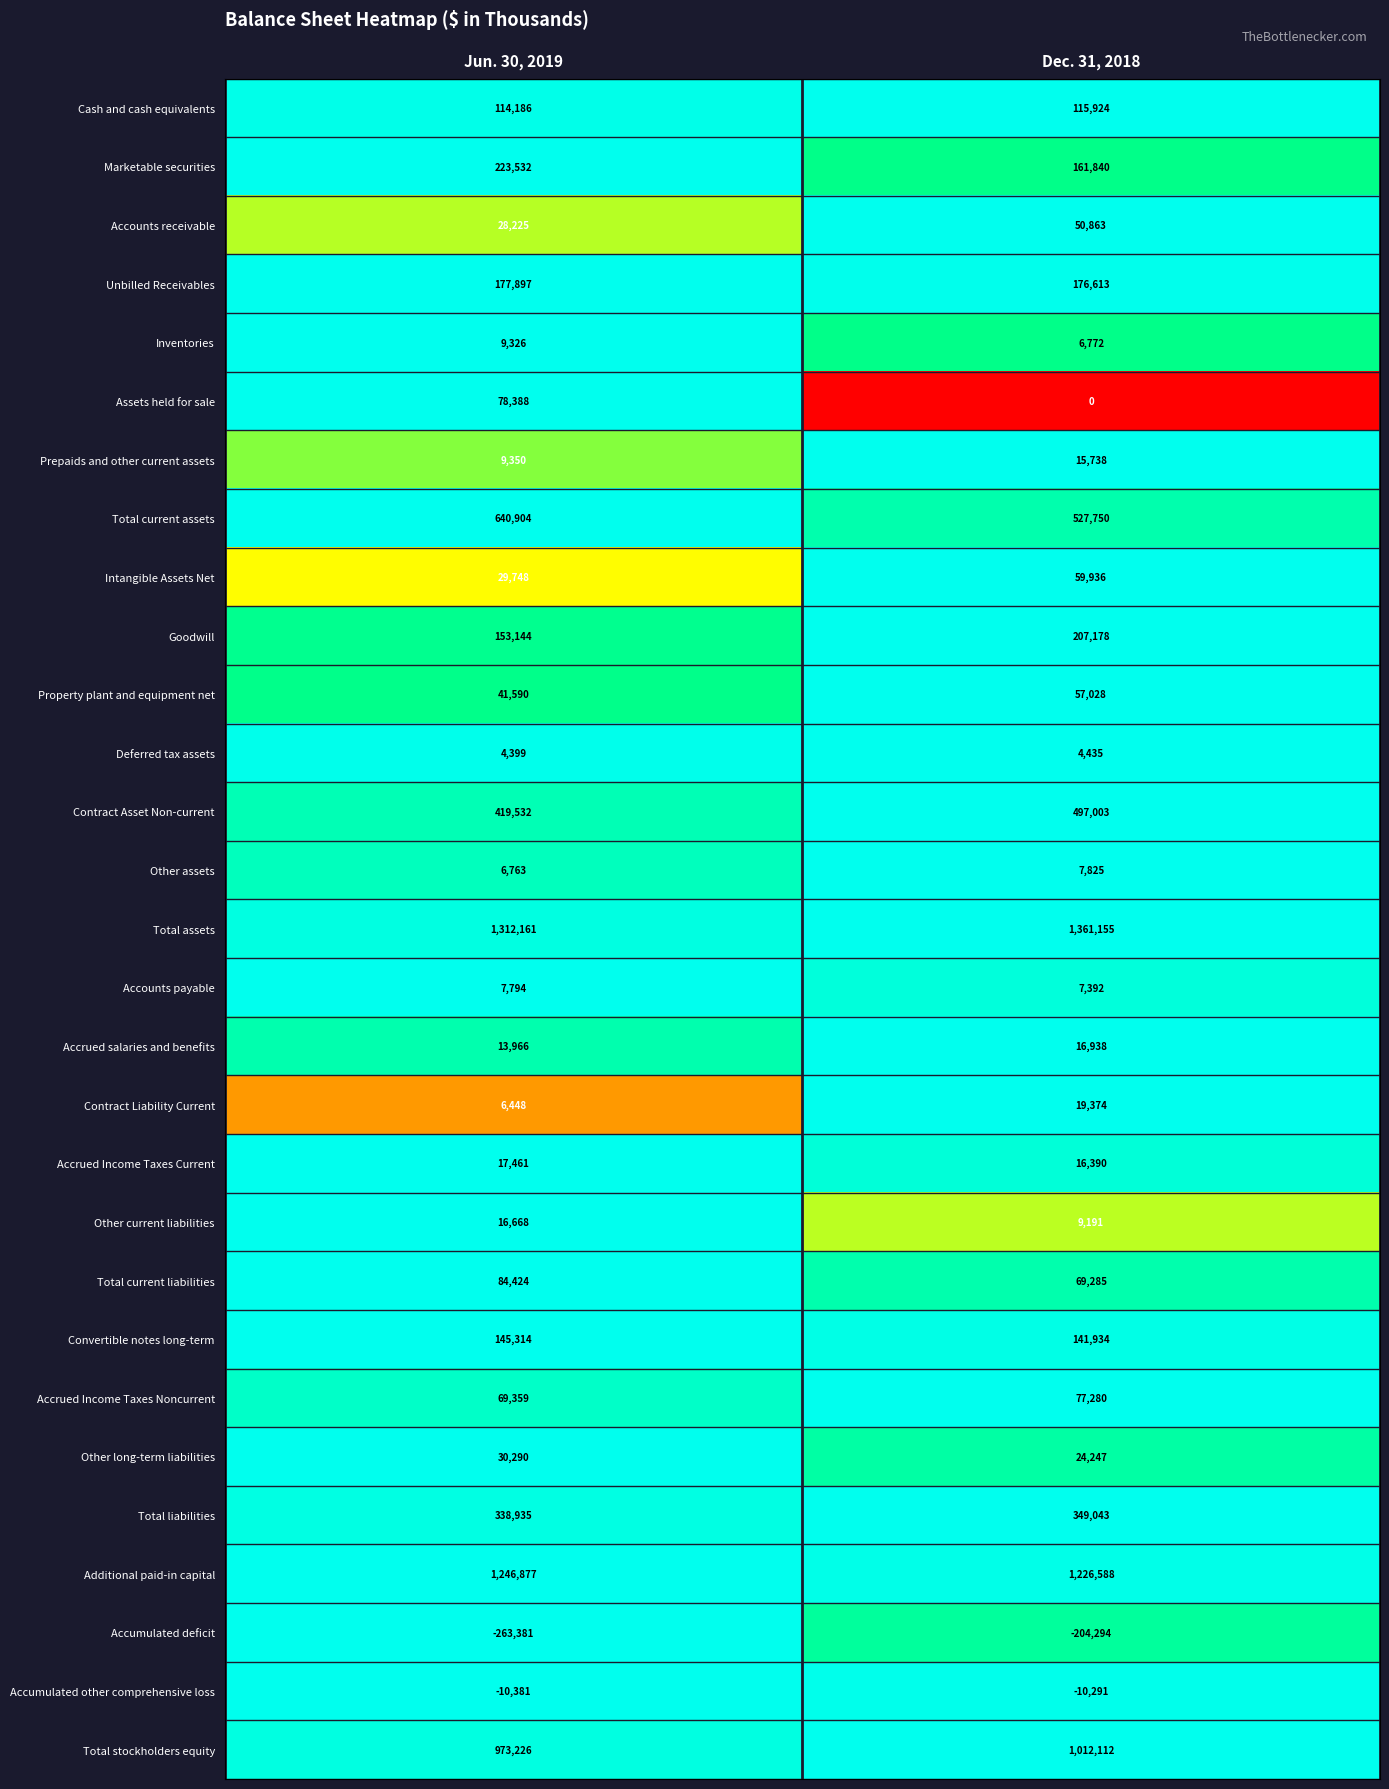

The value of Goodwill at Dec. 31, 2018 is 207178. True or false?

True